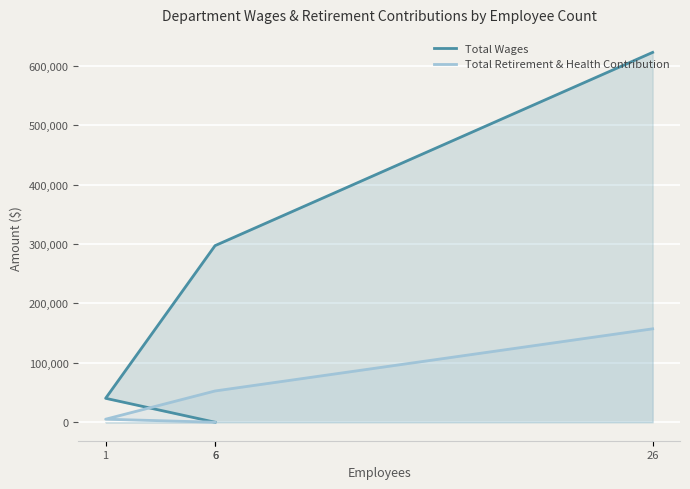

Count the number of data series in this chart.

2